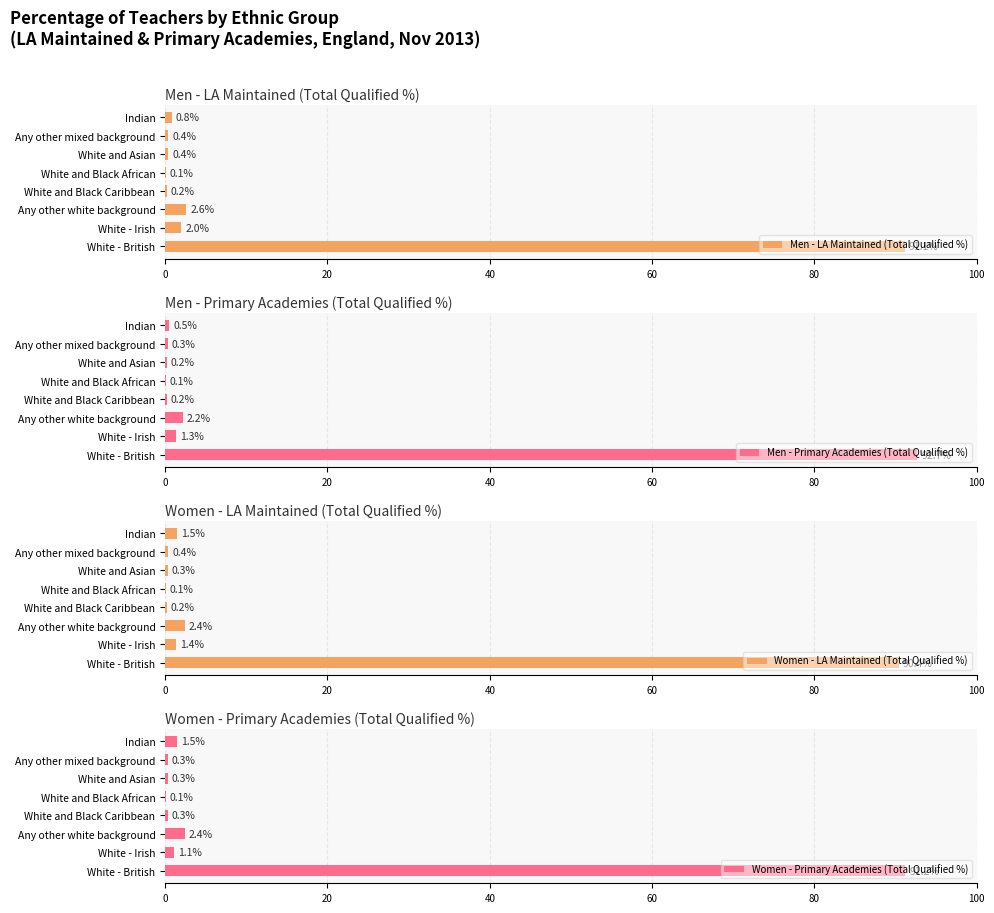

What position from the left is 7?

8